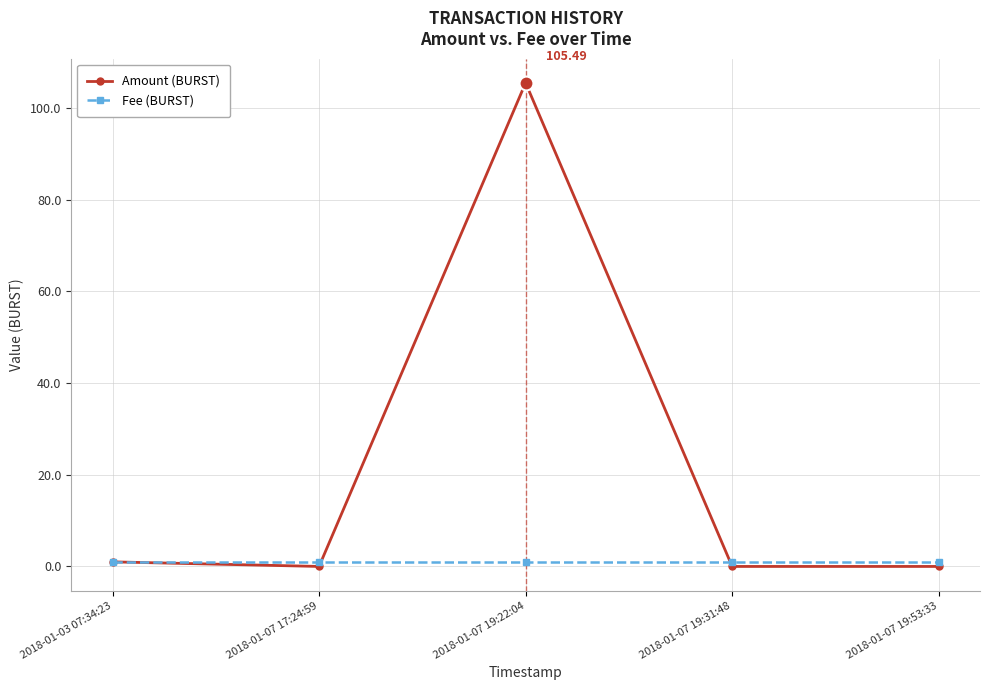

What is the sum of all Amount (BURST) values?

106.5